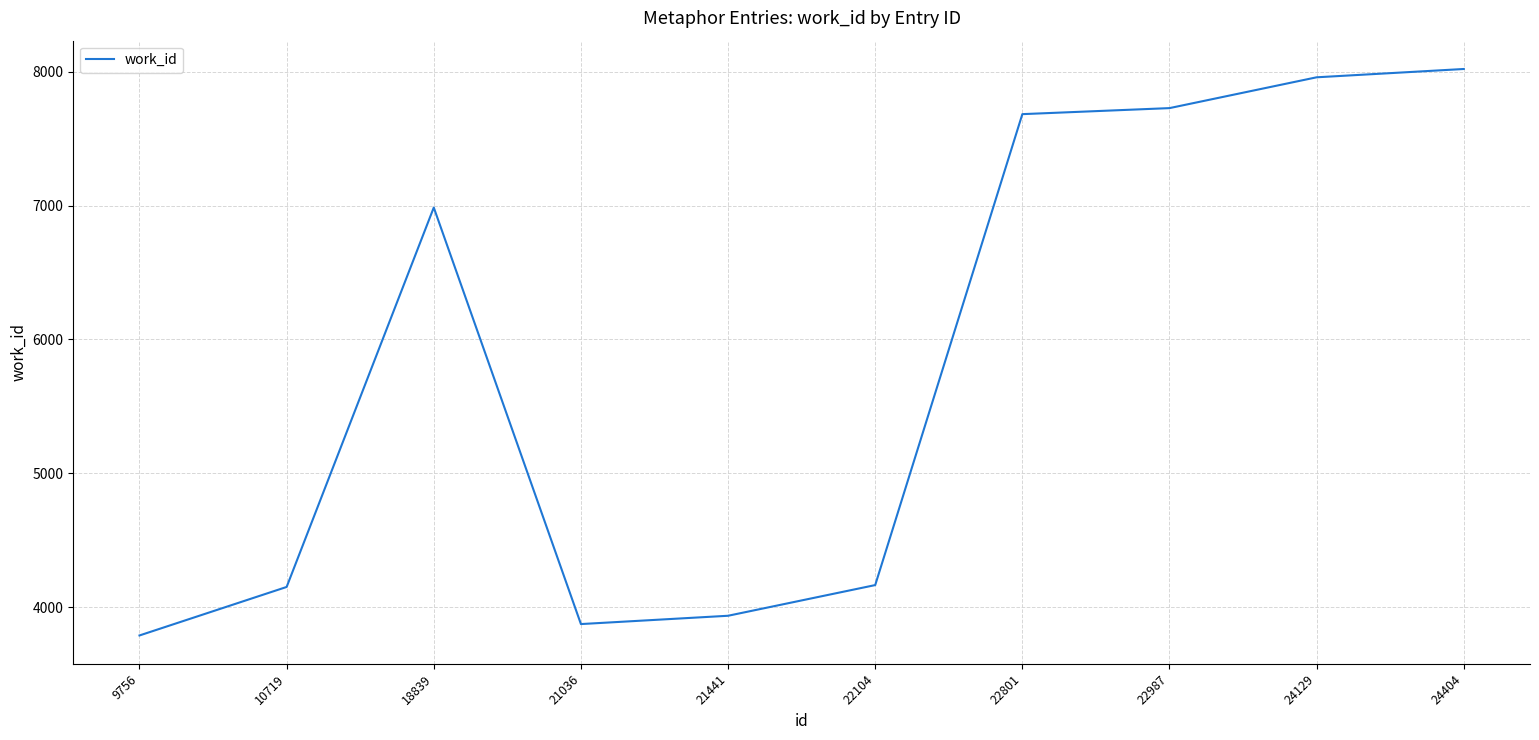

Is this an area chart (filled region under the line)?

No